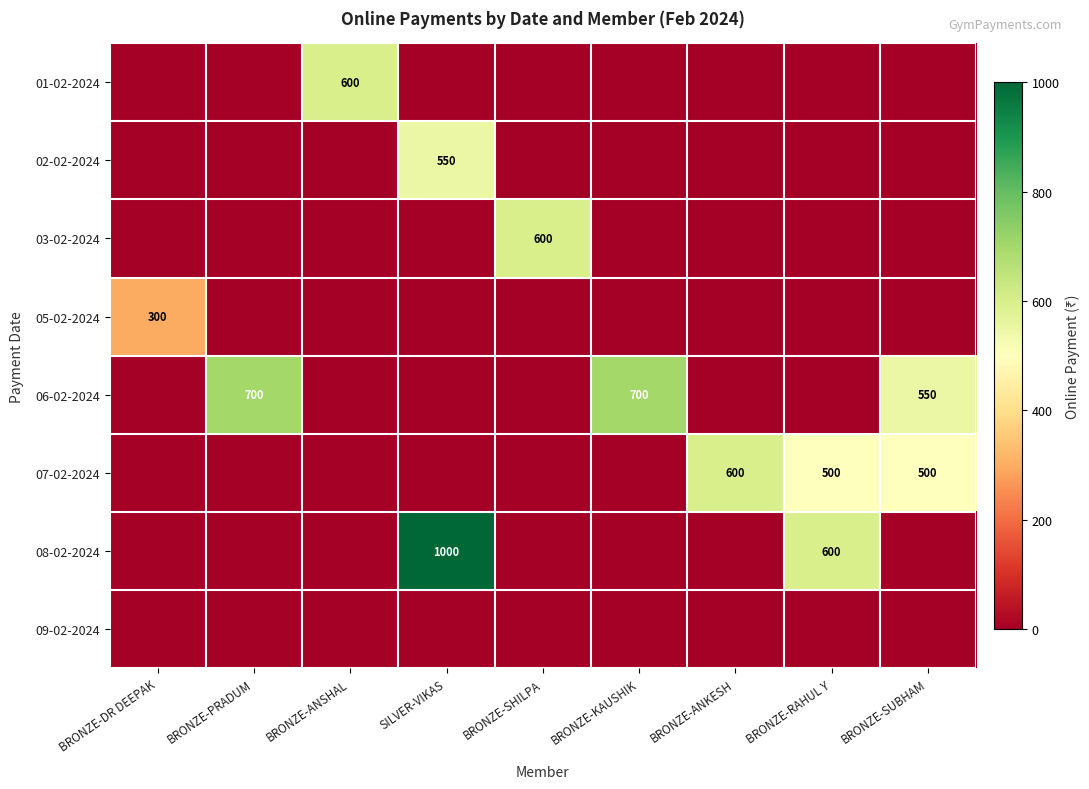

The 06-02-2024 series shows 700 at BRONZE-PRADUM. True or false?

True